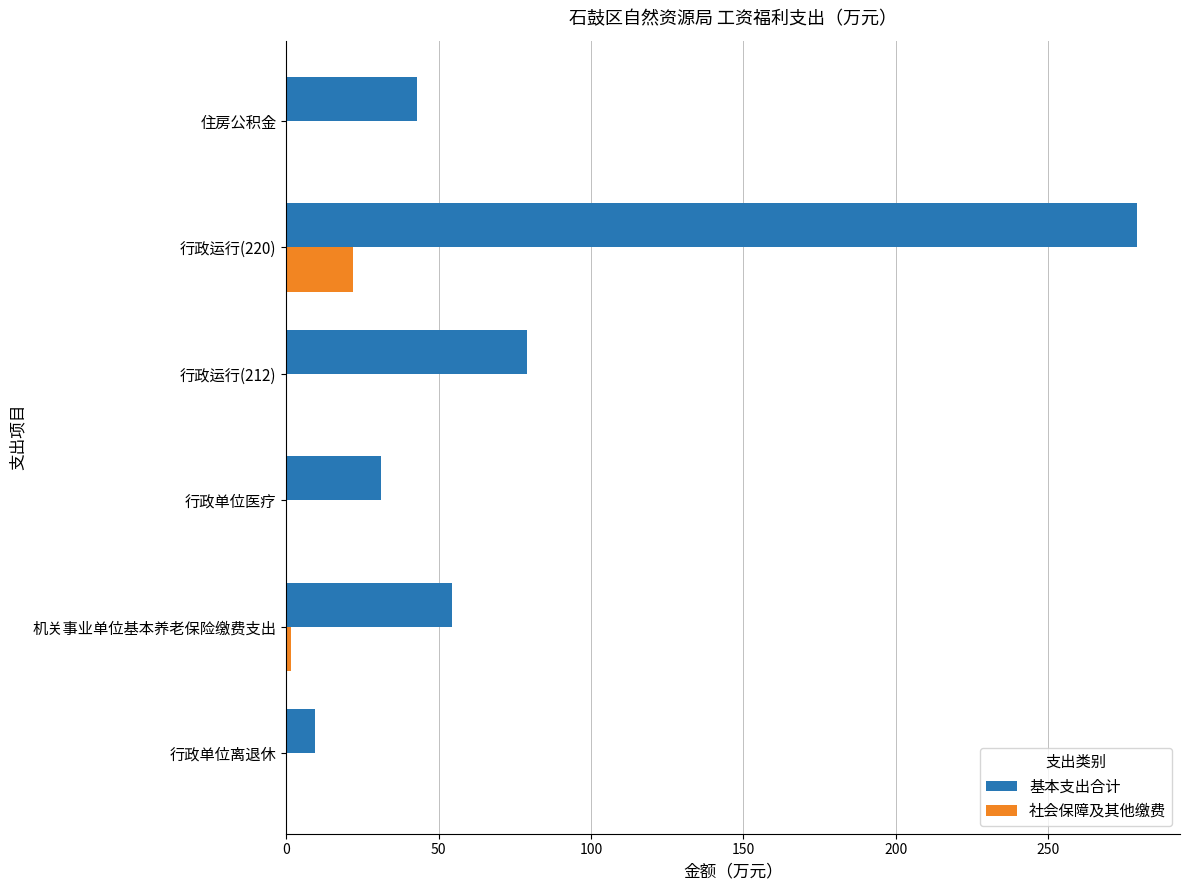

Where is 基本支出合计 nearest to the value 144?

行政运行(212)